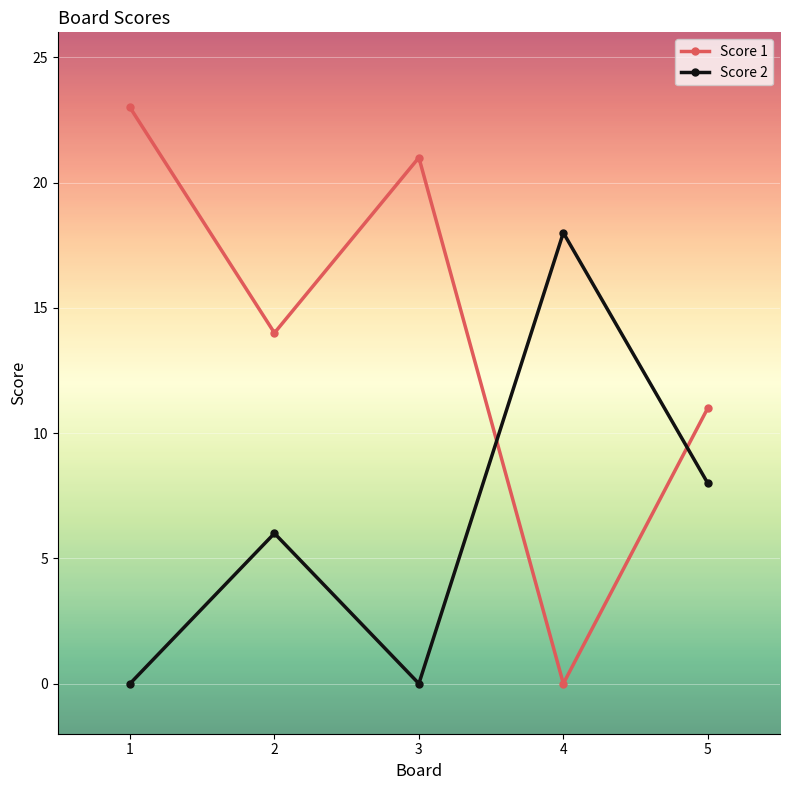

The Score 1 series shows 14 at 2. True or false?

True